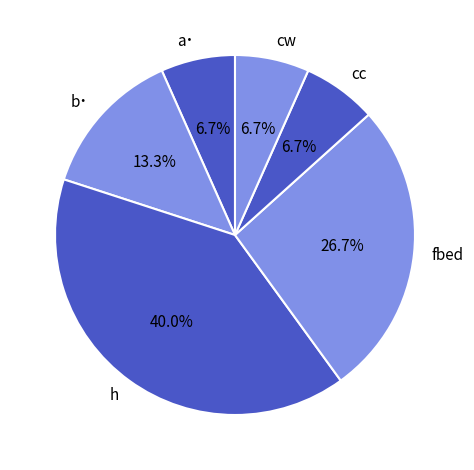

Combined, what portion of the pie is b˙ and cw?

20.0%